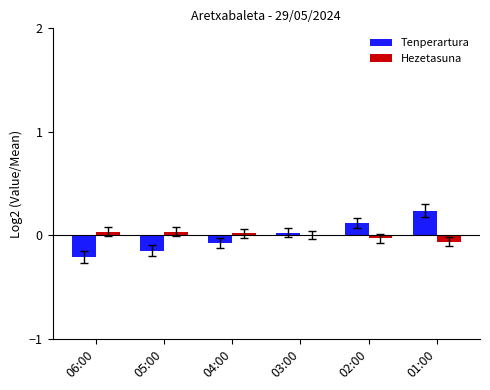

The Hezetasuna series shows 0.0 at 03:00. True or false?

True